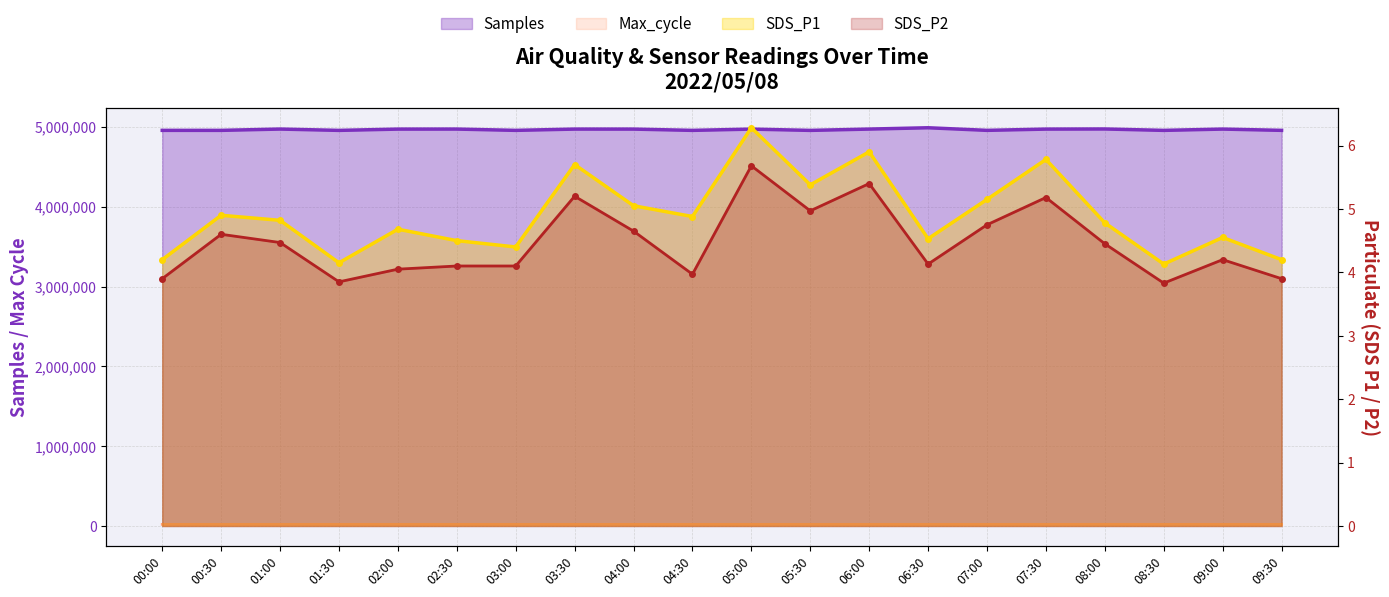

Reading left to right, what are all the values shown in this chart?

Samples: 4956539.0	4956423.0	4972831.0	4956136.0	4972228.0	4972664.0	4956413.0	4972455.0	4972325.0	4956319.0	4972225.0	4956077.0	4972559.0	4989099.0	4956514.0	4972300.0	4973776.0	4956249.0	4972558.0	4956539.0
Max_cycle: 20188.0	20193.0	20201.0	20260.0	20185.0	20213.0	20222.0	20186.0	20260.0	20213.0	20232.0	20193.0	20224.0	20240.0	20217.0	20192.0	20693.0	20205.0	20341.0	20188.0
SDS_P1: 4.2	4.9	4.8	4.2	4.7	4.5	4.4	5.7	5.0	4.9	6.3	5.4	5.9	4.5	5.2	5.8	4.8	4.1	4.5	4.2
SDS_P2: 3.9	4.6	4.5	3.9	4.0	4.1	4.1	5.2	4.7	4.0	5.7	5.0	5.4	4.1	4.8	5.2	4.5	3.8	4.2	3.9